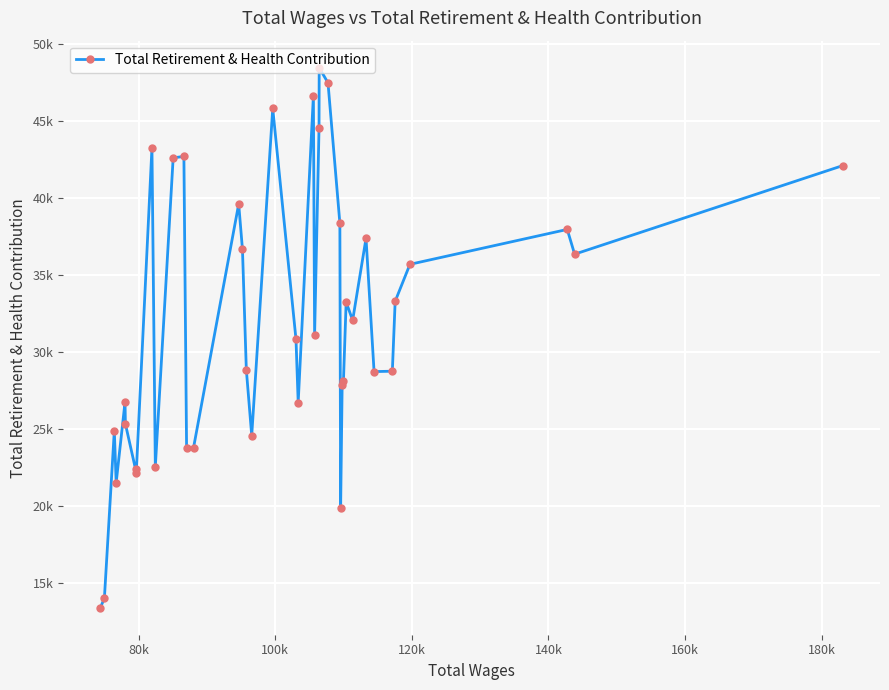

How many categories are shown in the chart?

40